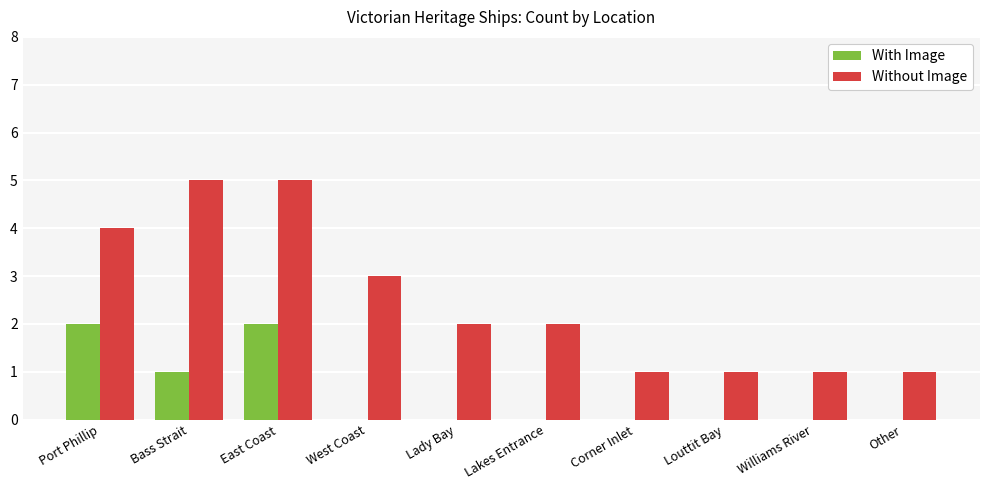

Where is Without Image nearest to the value 3?

West Coast